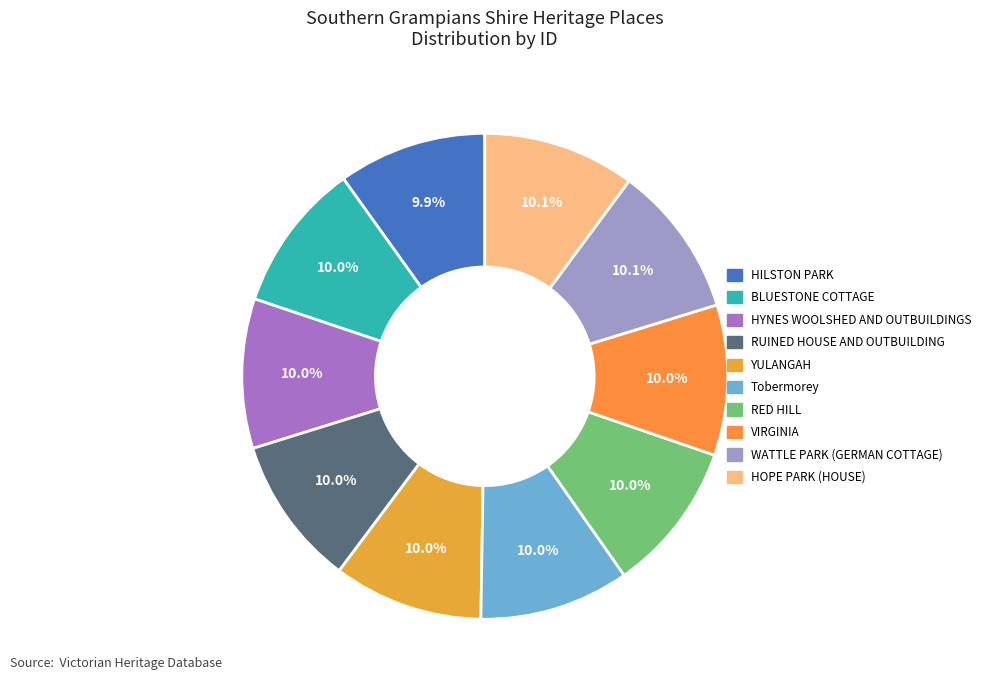

What percentage do HYNES WOOLSHED AND OUTBUILDINGS and HILSTON PARK together represent?

19.9%